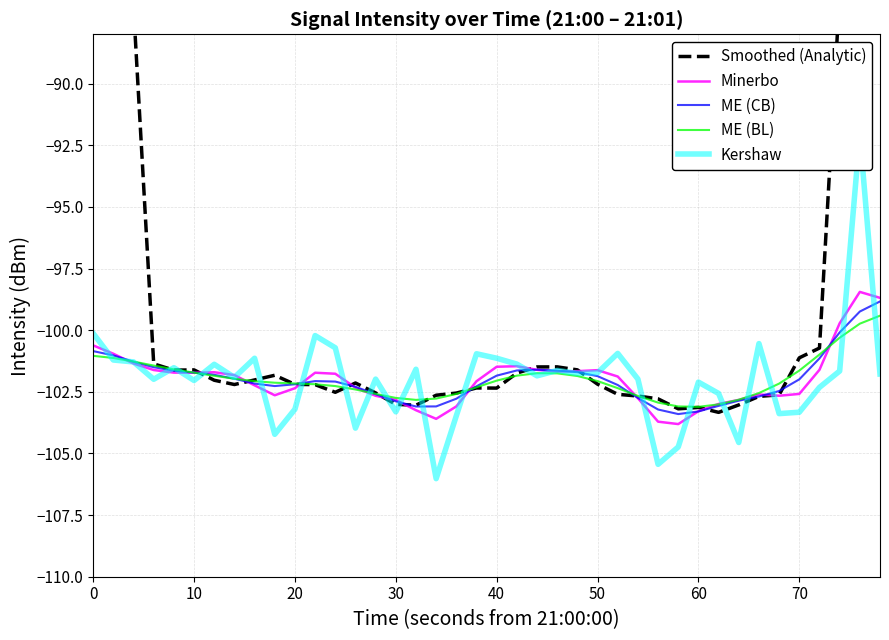

What is the minimum value for Smoothed (Analytic)?

-103.3